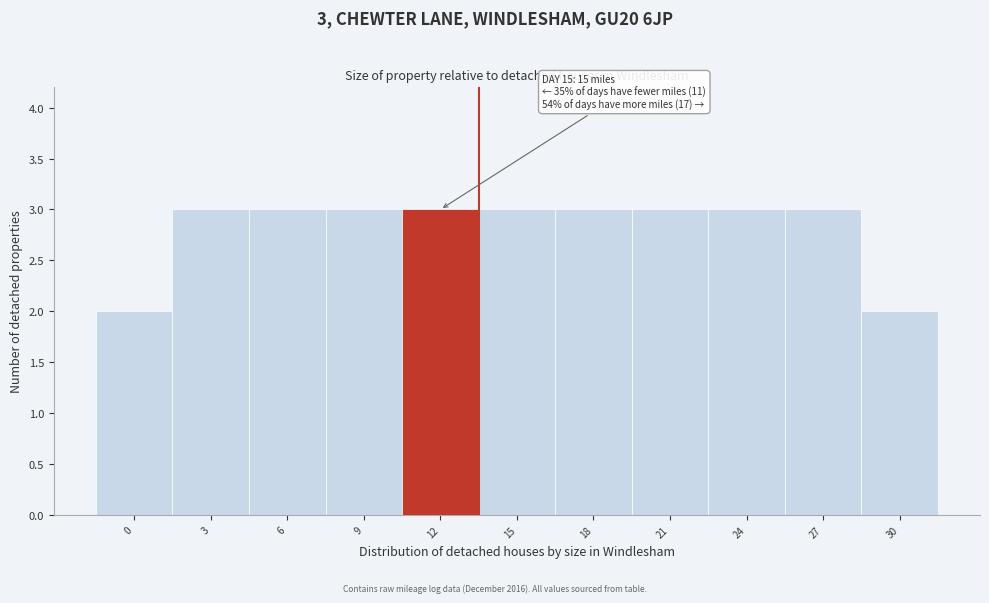

Reading left to right, extract all data points from this chart.

0=2	3=3	6=3	9=3	12=3	15=3	18=3	21=3	24=3	27=3	30=2